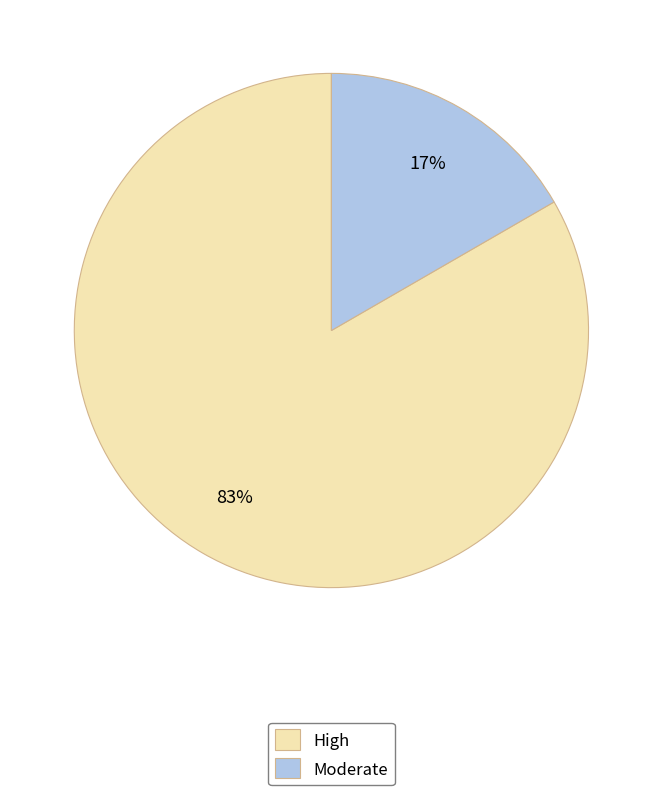

Combined, do Moderate and High account for over 50%?

Yes